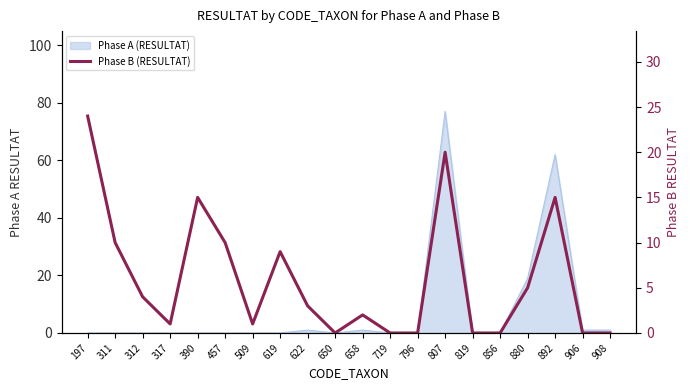

How many values are below 3?

10